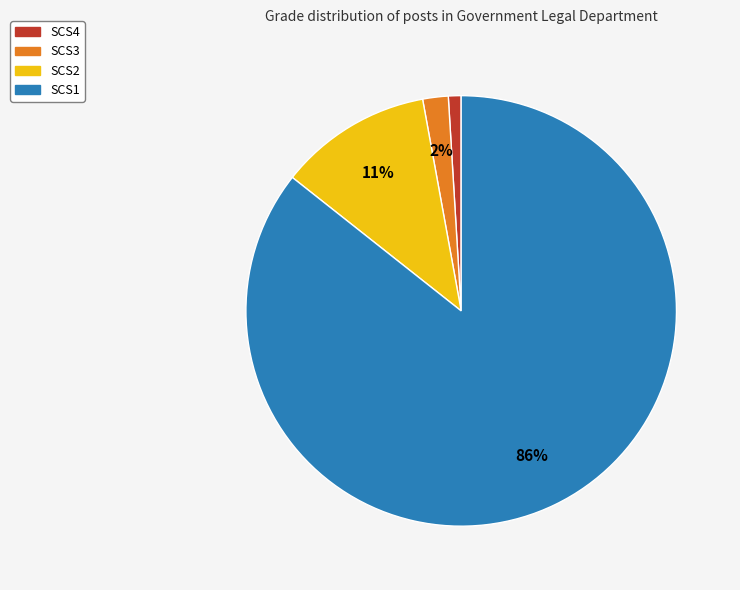

Is it true that SCS4 is 1% of the pie?

True